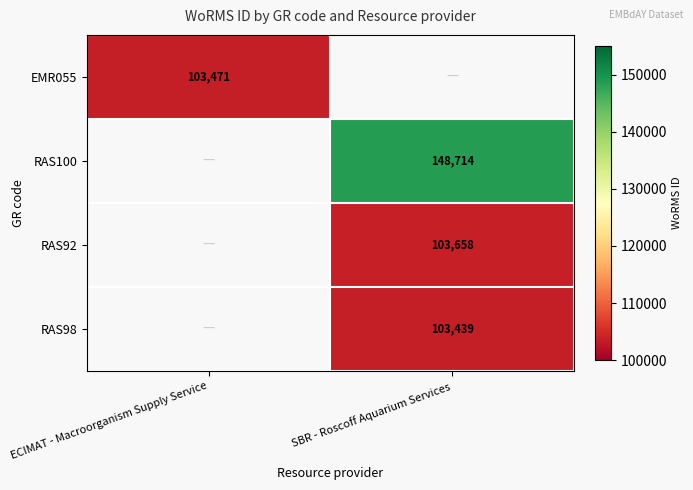

At which category does the chart reach its minimum across all series?

SBR - Roscoff Aquarium Services